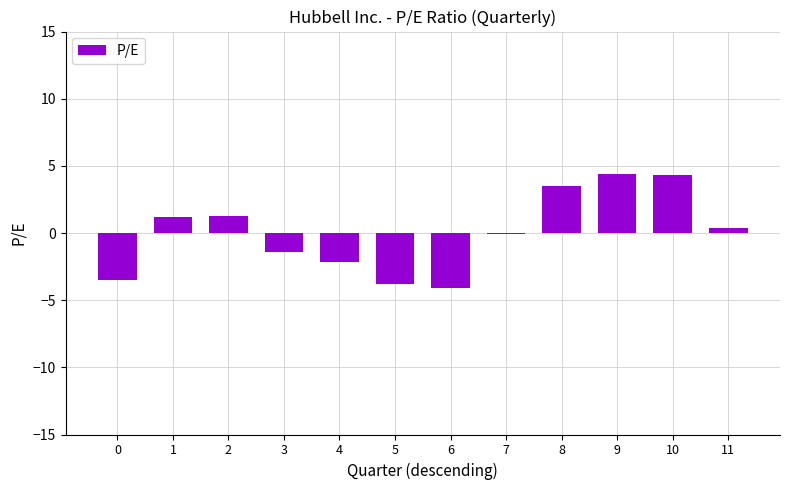

What is the minimum value shown in the chart?

-4.1